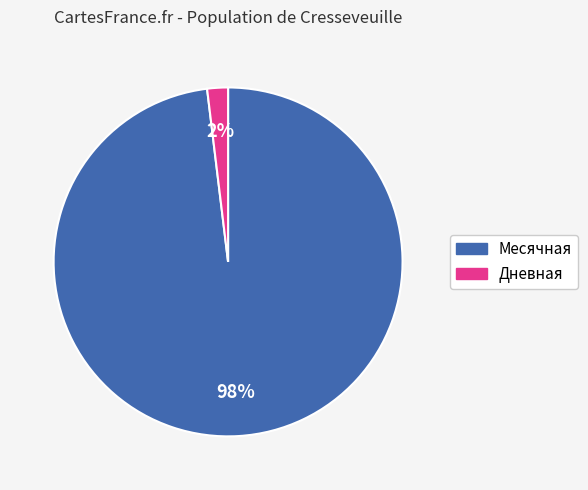

Count the number of slices in the pie.

2